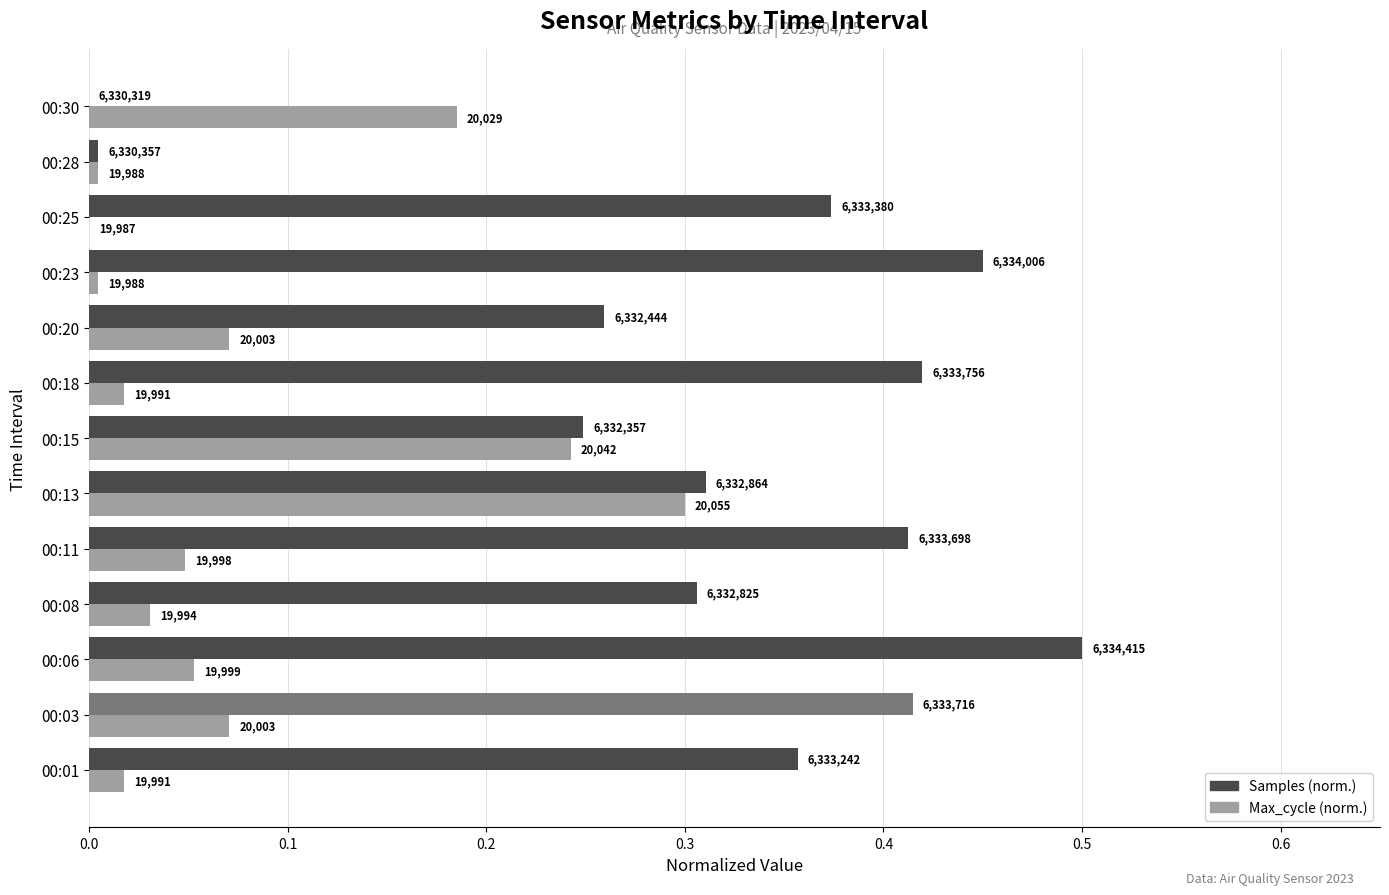

What are all the series names shown in the legend?

Samples (norm.), Max_cycle (norm.)